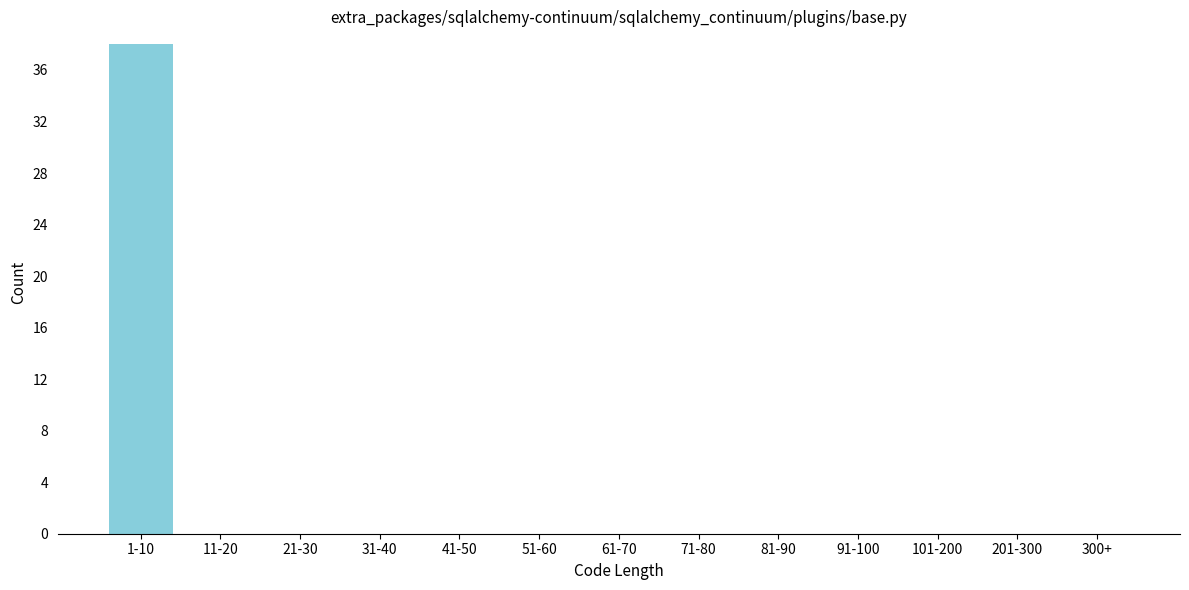

Reading right to left, what are all the values shown in this chart?

300+=0	201-300=0	101-200=0	91-100=0	81-90=0	71-80=0	61-70=0	51-60=0	41-50=0	31-40=0	21-30=0	11-20=0	1-10=38